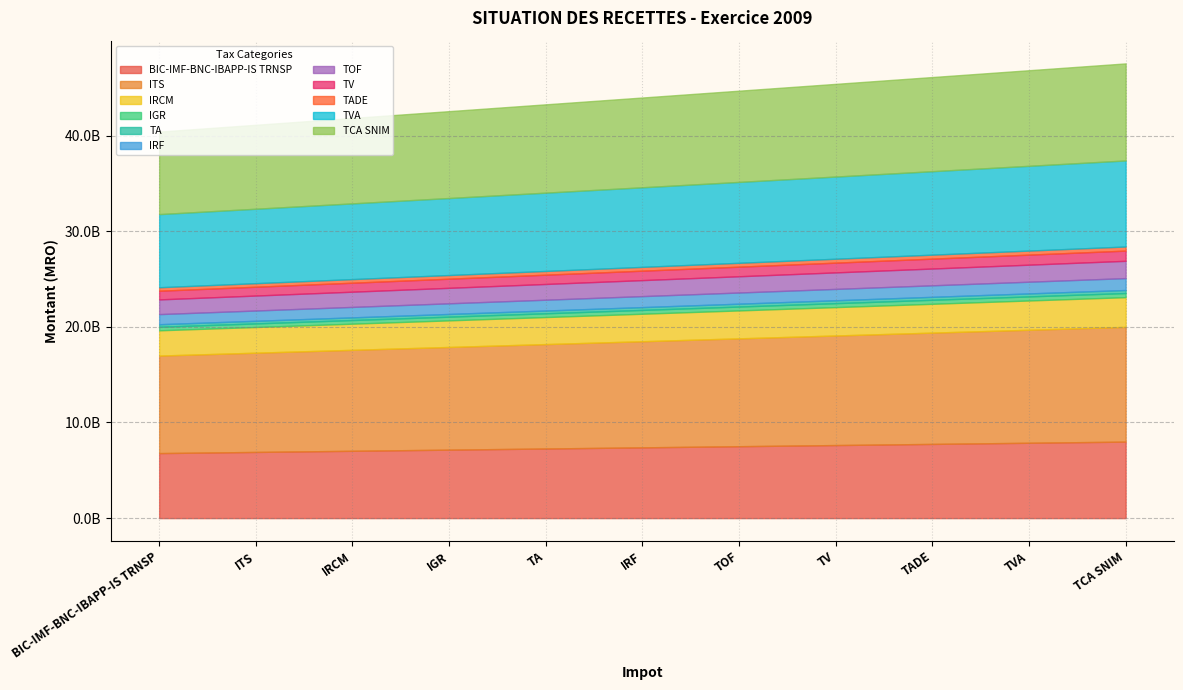

Read the value at IRCM.

3108480946